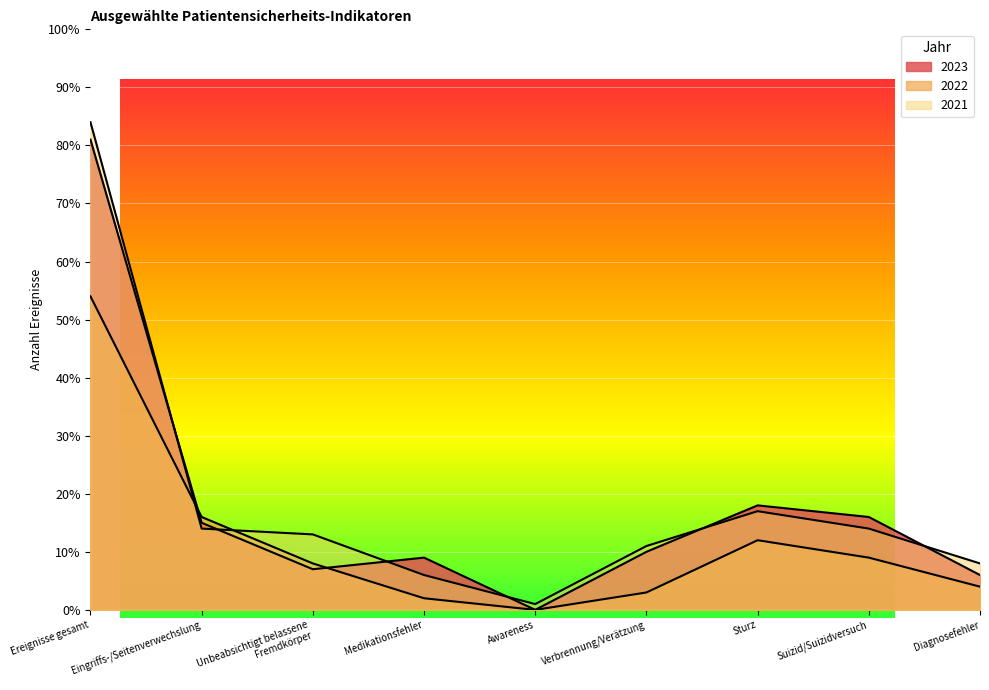

Which series has the widest spread of values?

2021